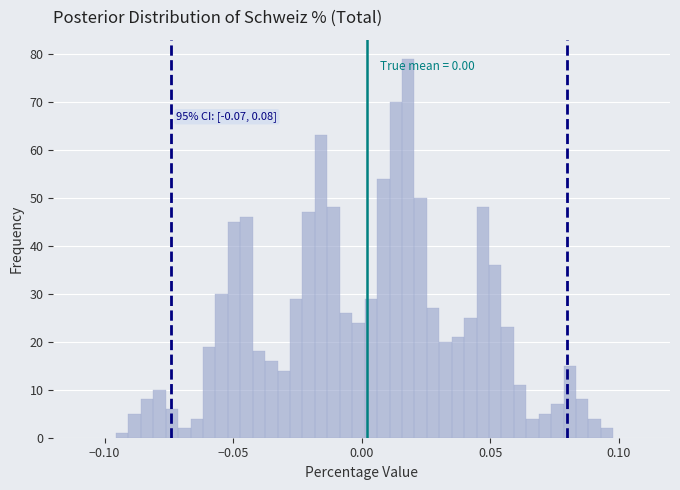

Around what value on the x-axis is the tallest bar? Give the approximate position of its centre, as read against the axis.

0.020